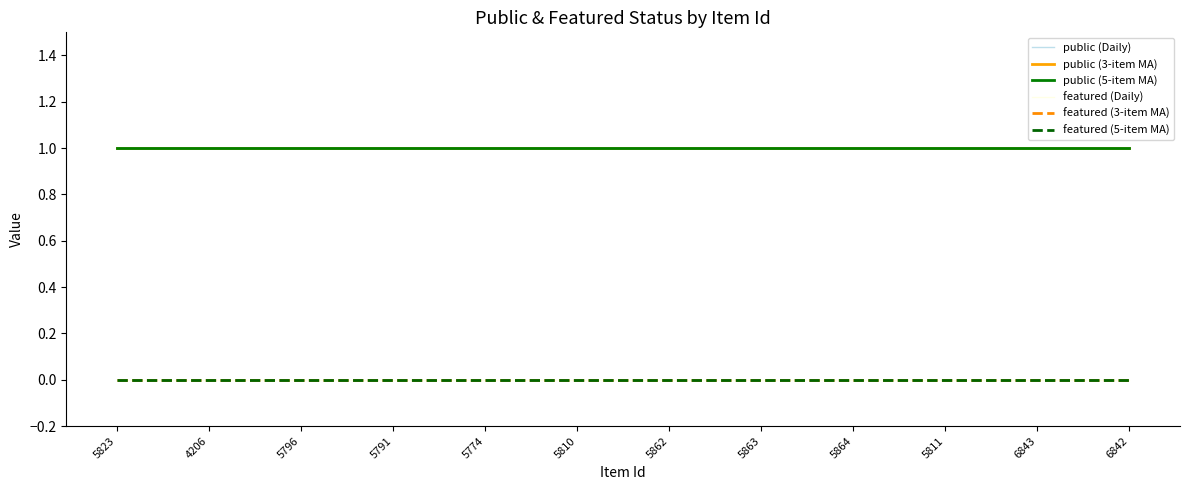

Does the chart display data point markers on the line(s)?

No